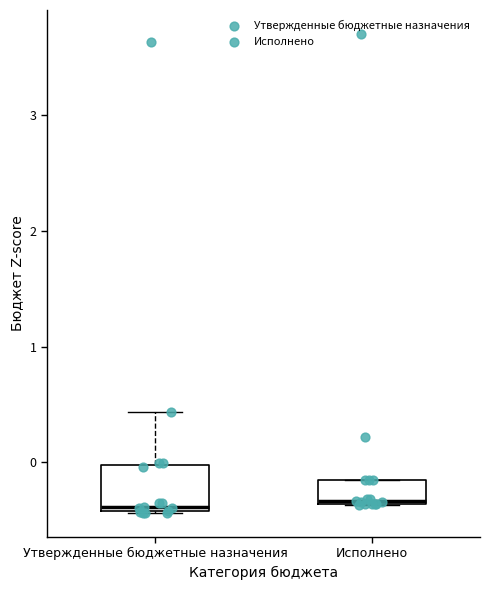

Reading left to right, read every box against the y-axis: the position of its median line, the range the box covers, and the ends of its whiskers. The values are not printed on the chart, so give them approximately, as read against the axis.

Утвержденные бюджетные назначения: median -0.4 (just above the box's lower edge), box -0.4 to 0.0, whiskers -0.4 to 0.4
Исполнено: median -0.3, box -0.4 to -0.2, whiskers -0.4 to -0.2